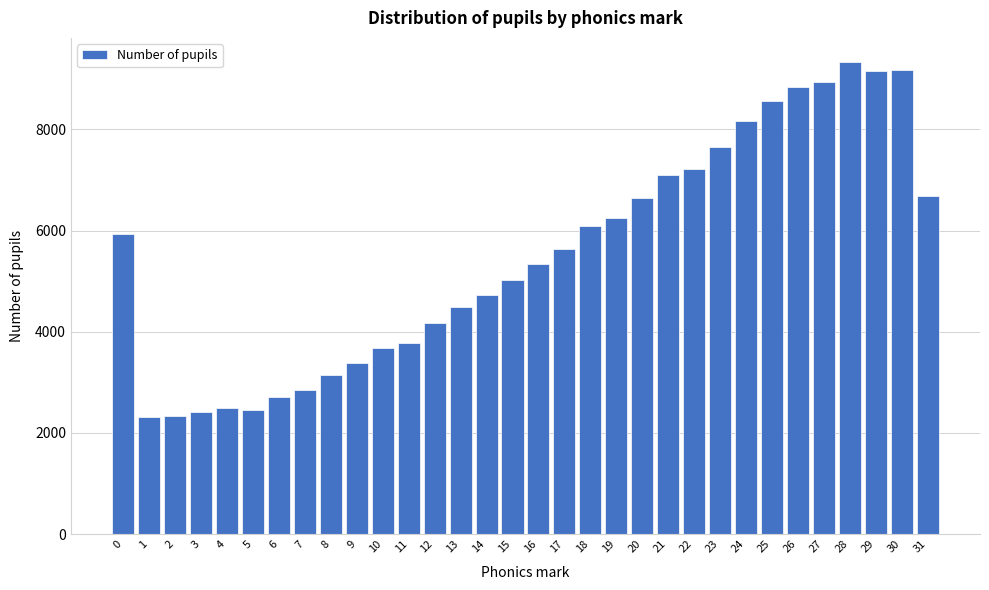

What is the value of the 17th bar from the left?

5342